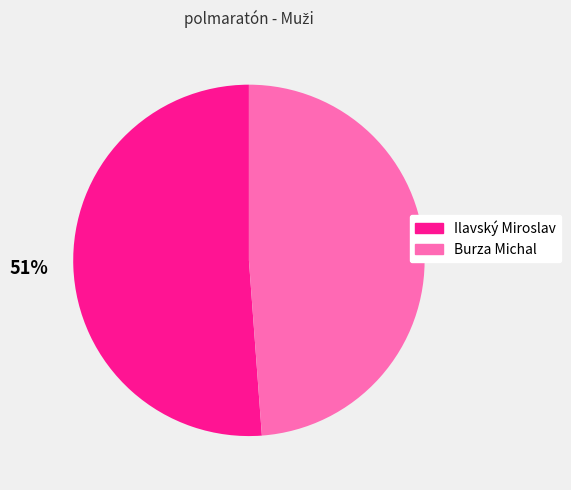

Which category has the smallest portion of the pie?

Burza Michal